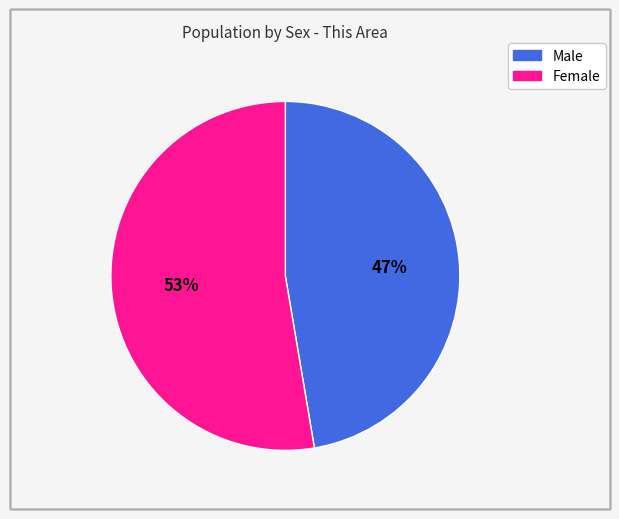

What is the ratio of the value at Male to the value at Female?

0.9